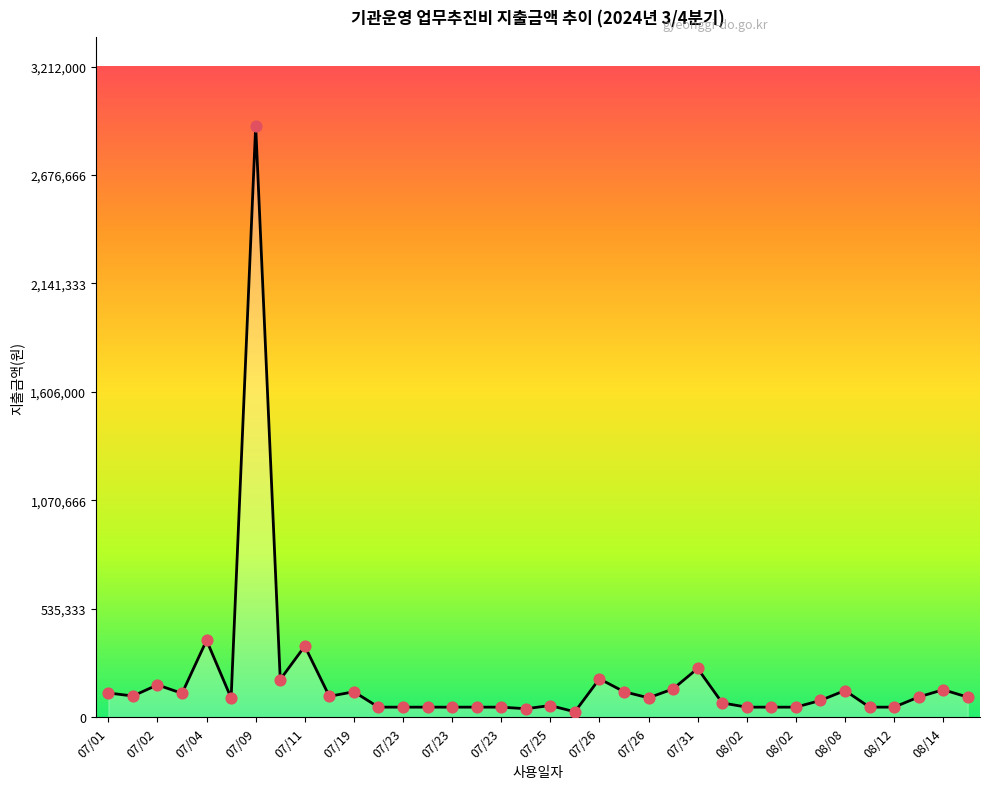

What is the greatest value displayed?

2920000